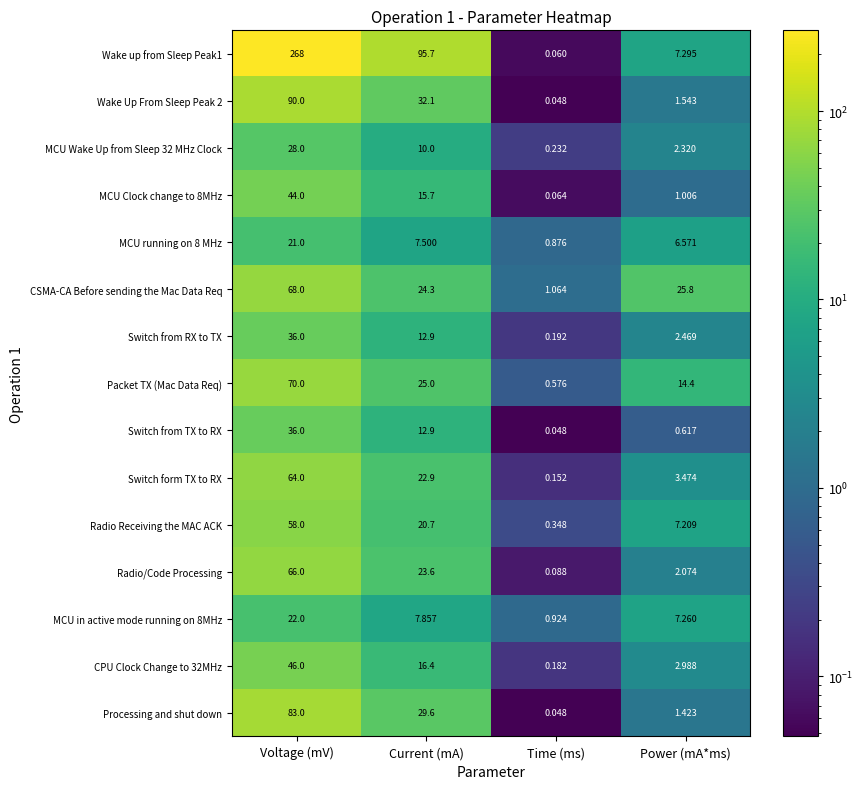

At which category is the sum across all series the highest?

Voltage (mV)